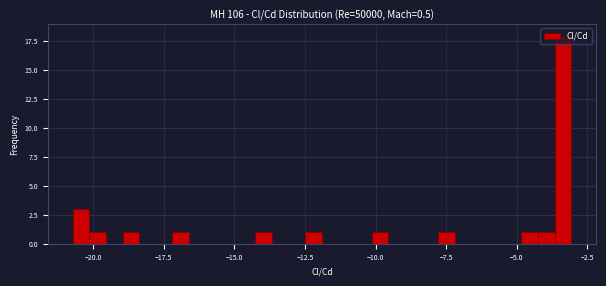

Around what value on the x-axis is the tallest bar? Give the approximate position of its centre, as read against the axis.

-3.5